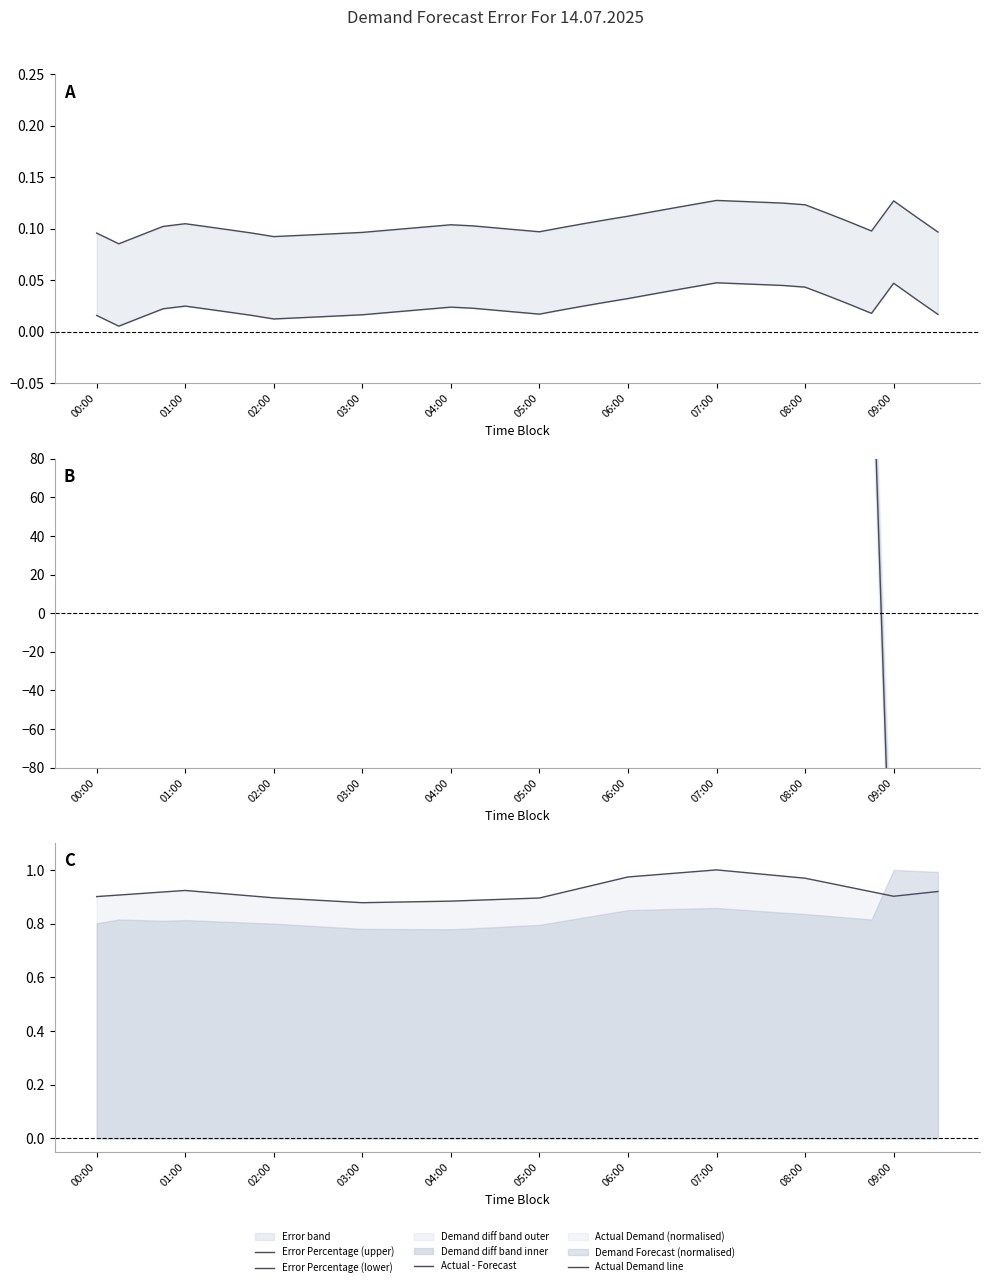

True or false: Actual Demand line has a value of 0.2 at 05:00.

False